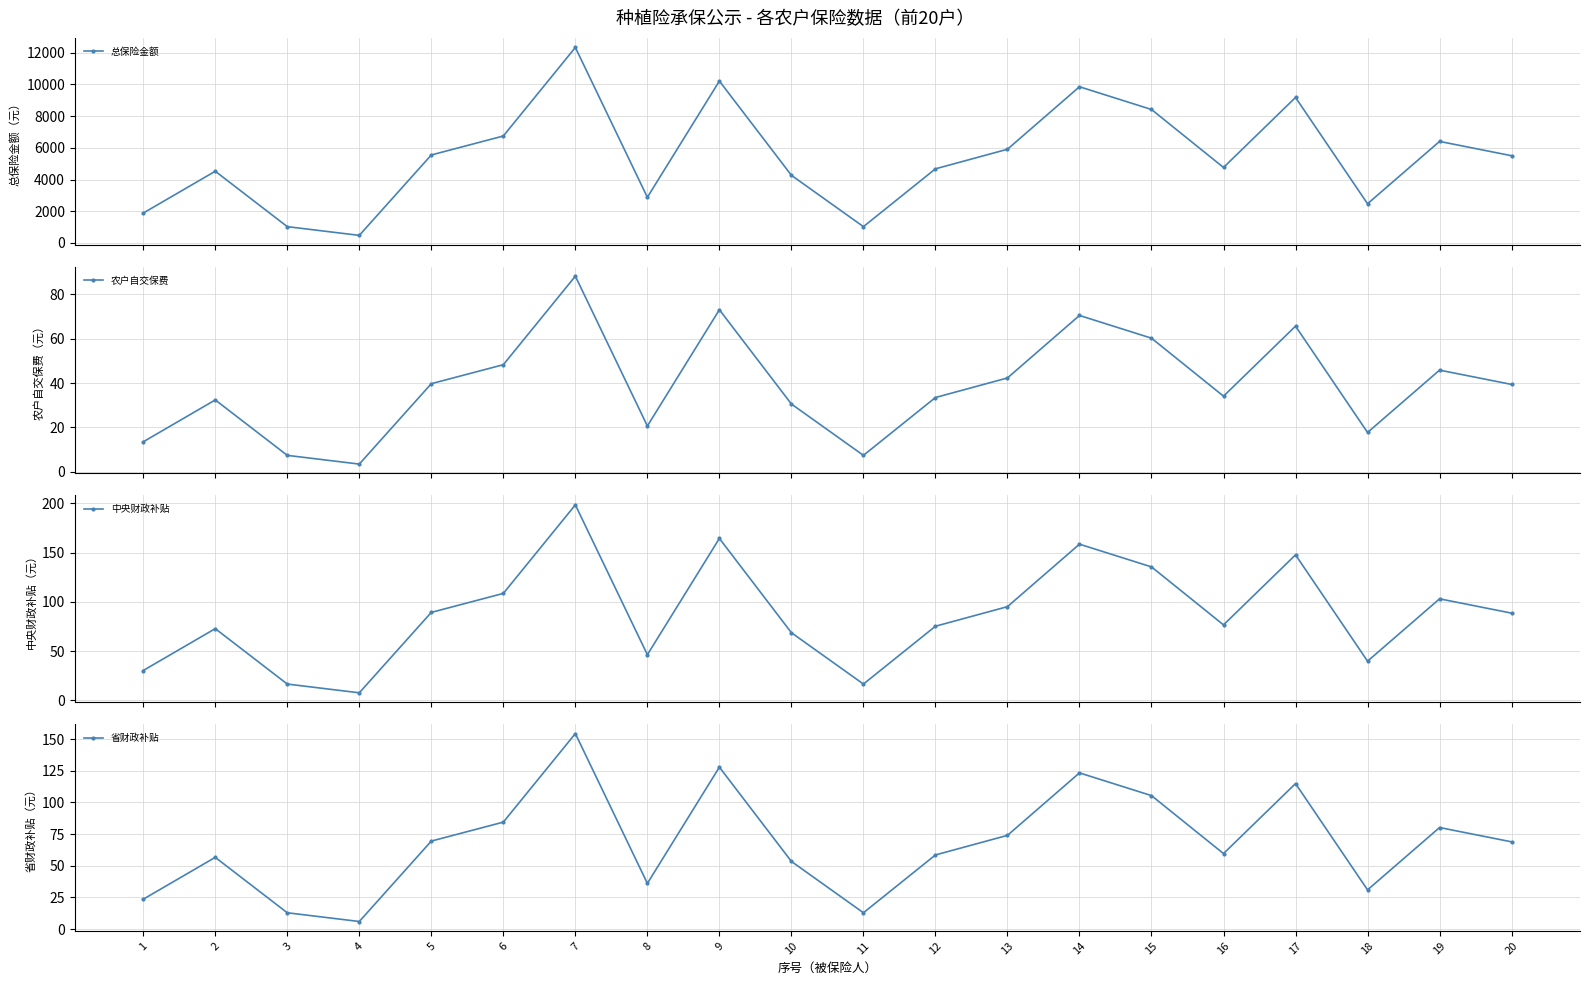

True or false: 总保险金额 and 中央财政补贴 intersect in this chart.

False